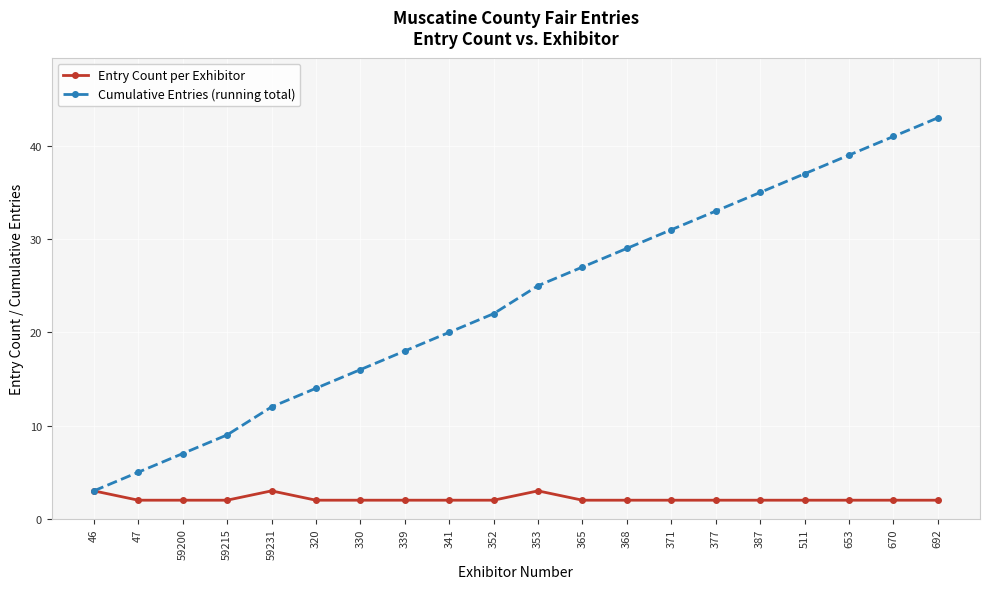

Reading right to left, what are all the values shown in this chart?

Entry Count per Exhibitor: 2	2	2	2	2	2	2	2	2	3	2	2	2	2	2	3	2	2	2	3
Cumulative Entries (running total): 43	41	39	37	35	33	31	29	27	25	22	20	18	16	14	12	9	7	5	3